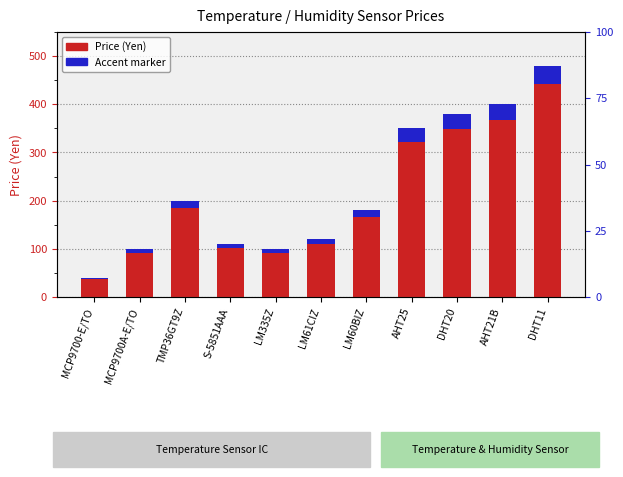

Is it true that Accent marker equals 1.8 at MCP9700-E/TO?

False